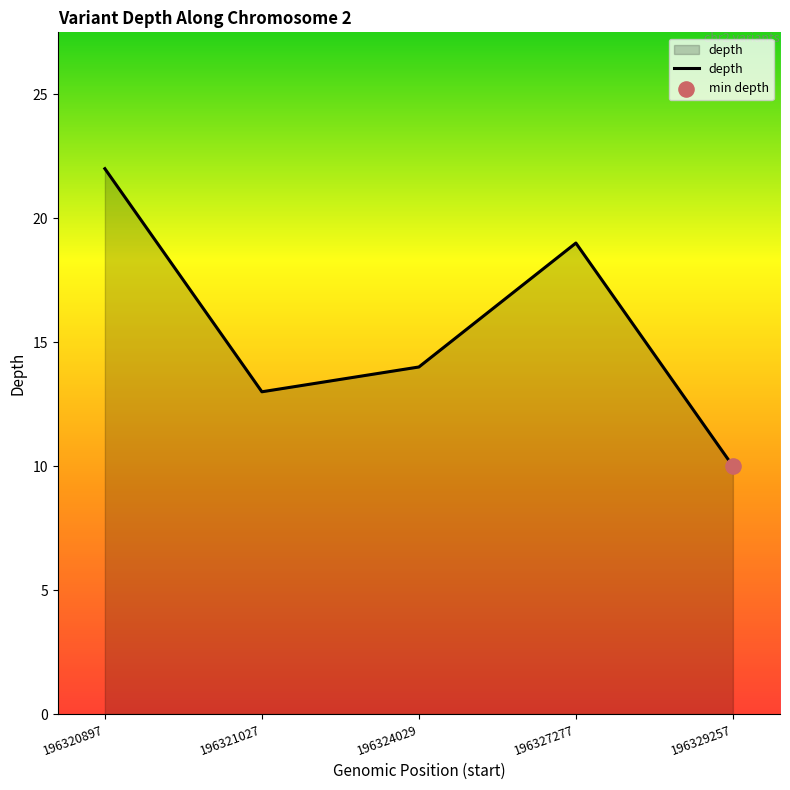

Which has a higher value, 196320897 or 196327277?

196320897